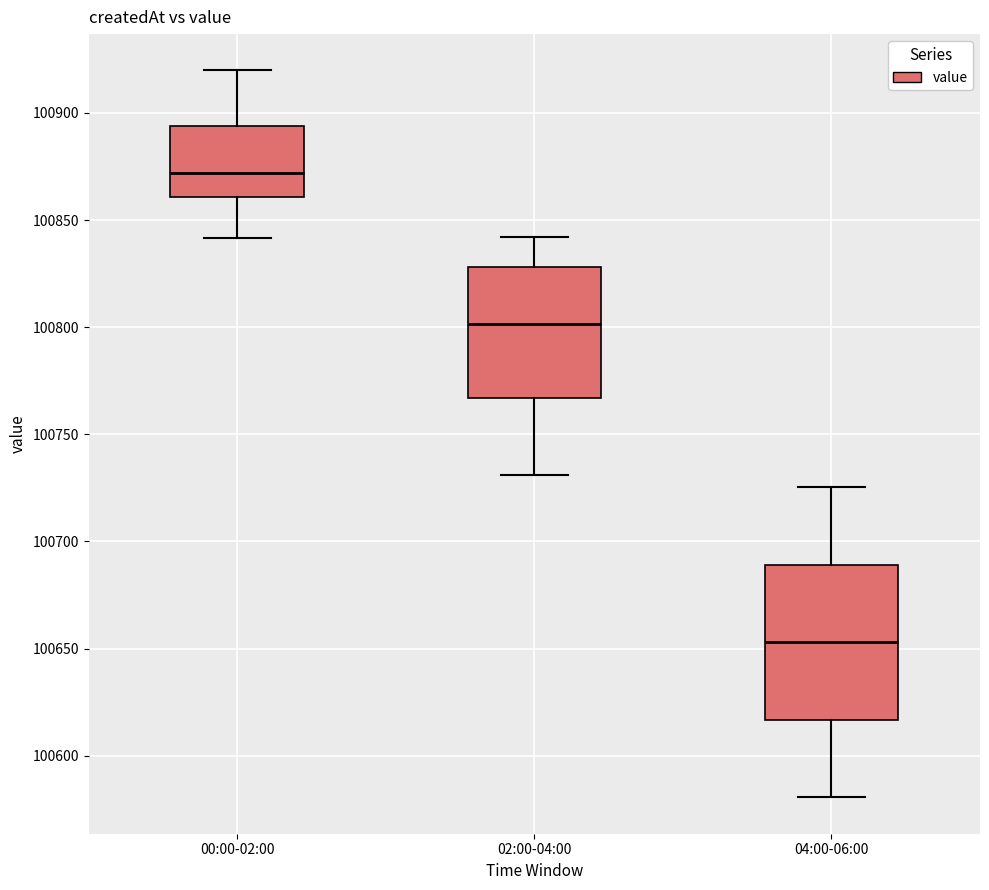

Comparing the boxes themselves (not the whiskers), which one is the tallest?

04:00-06:00